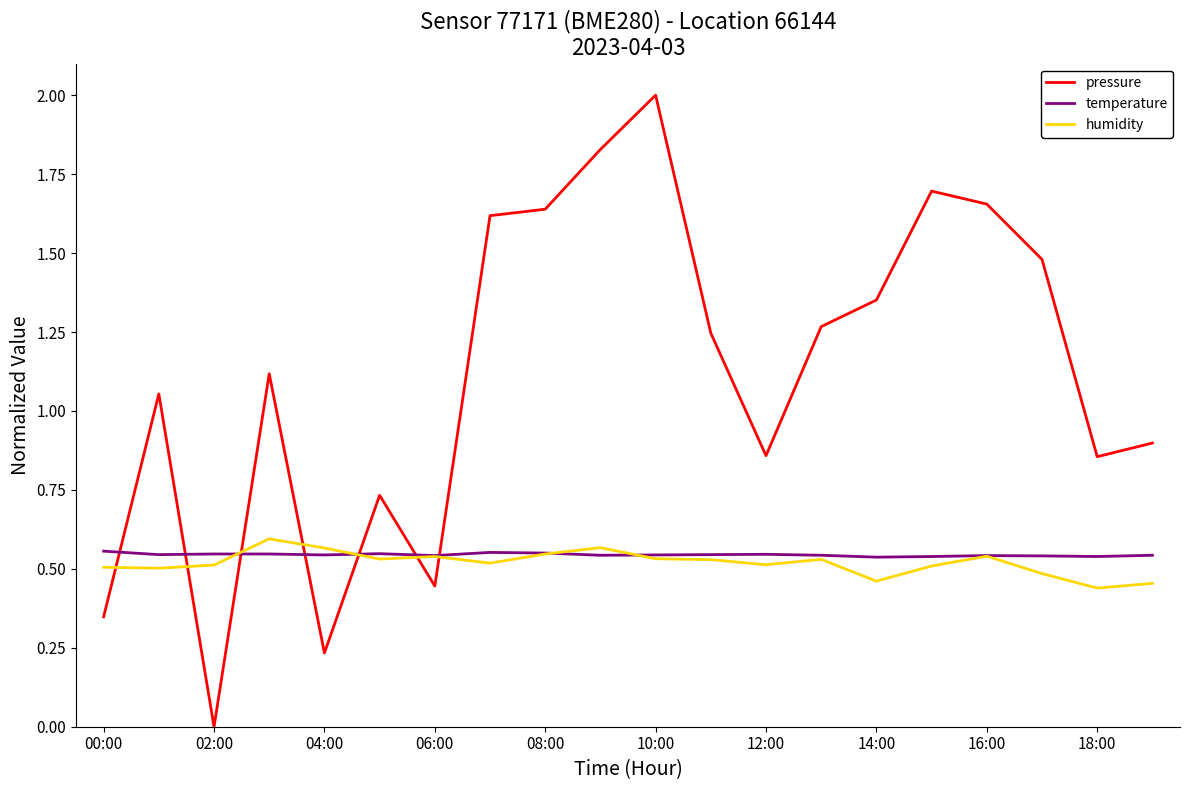

Which series has the largest range (max minus min)?

pressure